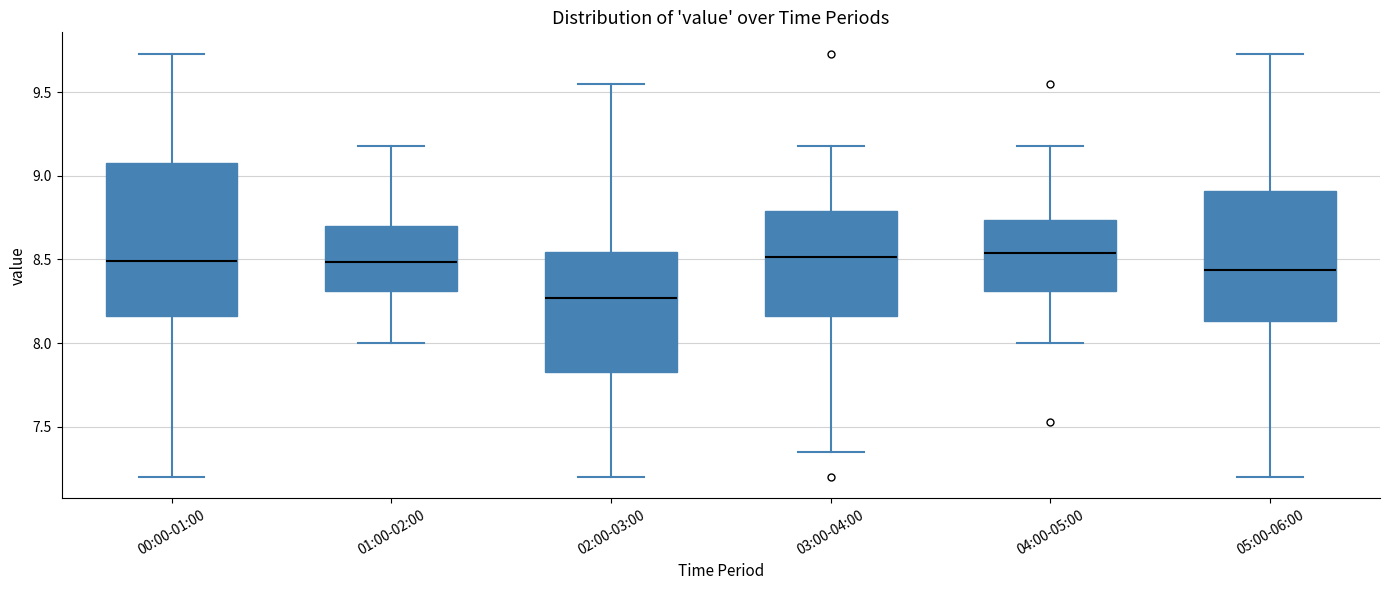

Reading left to right, transcribe this box plot: for each box, give where its median line is, the range the box spans, and where its two whiskers end, as read against the y-axis. The values are not printed on the chart, so give them approximately, as read against the axis.

00:00-01:00: median 8.50, box 8.15 to 9.10, whiskers 7.20 to 9.75
01:00-02:00: median 8.50, box 8.30 to 8.70, whiskers 8.00 to 9.20
02:00-03:00: median 8.25, box 7.85 to 8.55, whiskers 7.20 to 9.55
03:00-04:00: median 8.50, box 8.15 to 8.80, whiskers 7.35 to 9.20
04:00-05:00: median 8.55, box 8.30 to 8.75, whiskers 8.00 to 9.20
05:00-06:00: median 8.45, box 8.15 to 8.90, whiskers 7.20 to 9.75